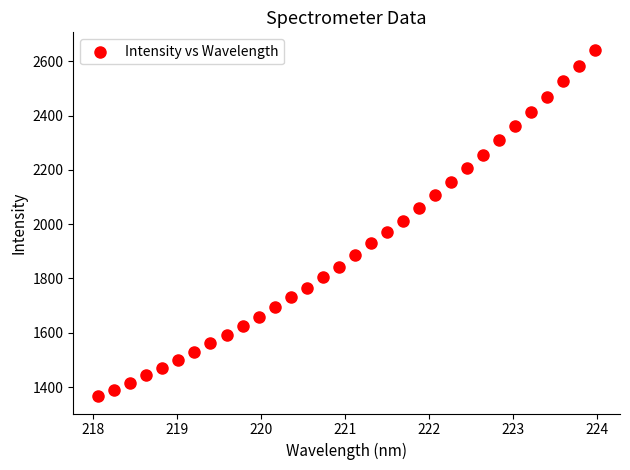

What is the range of X values (max minus min)?

5.9